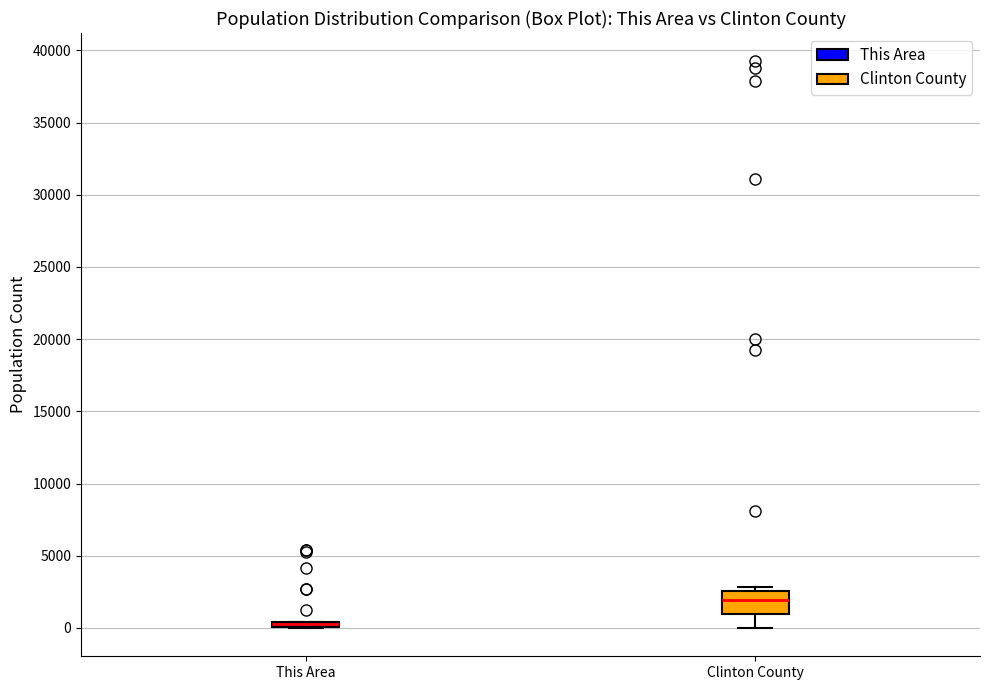

Comparing the boxes themselves (not the whiskers), which one is the tallest?

Clinton County